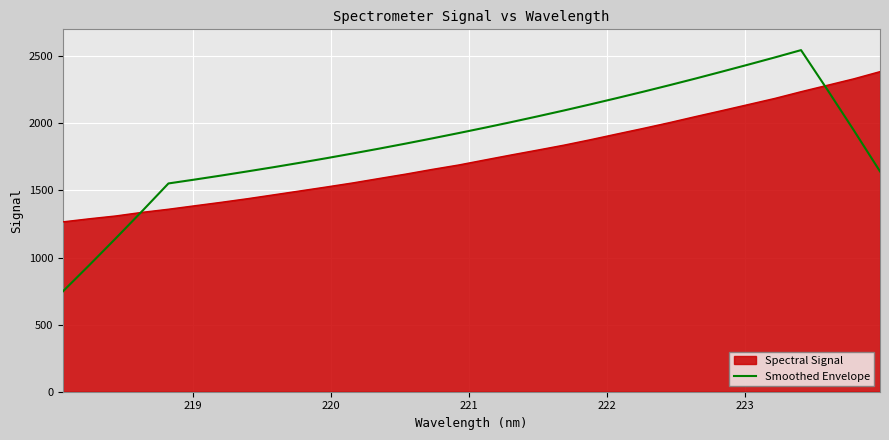

Which series has the largest range (max minus min)?

Smoothed Envelope